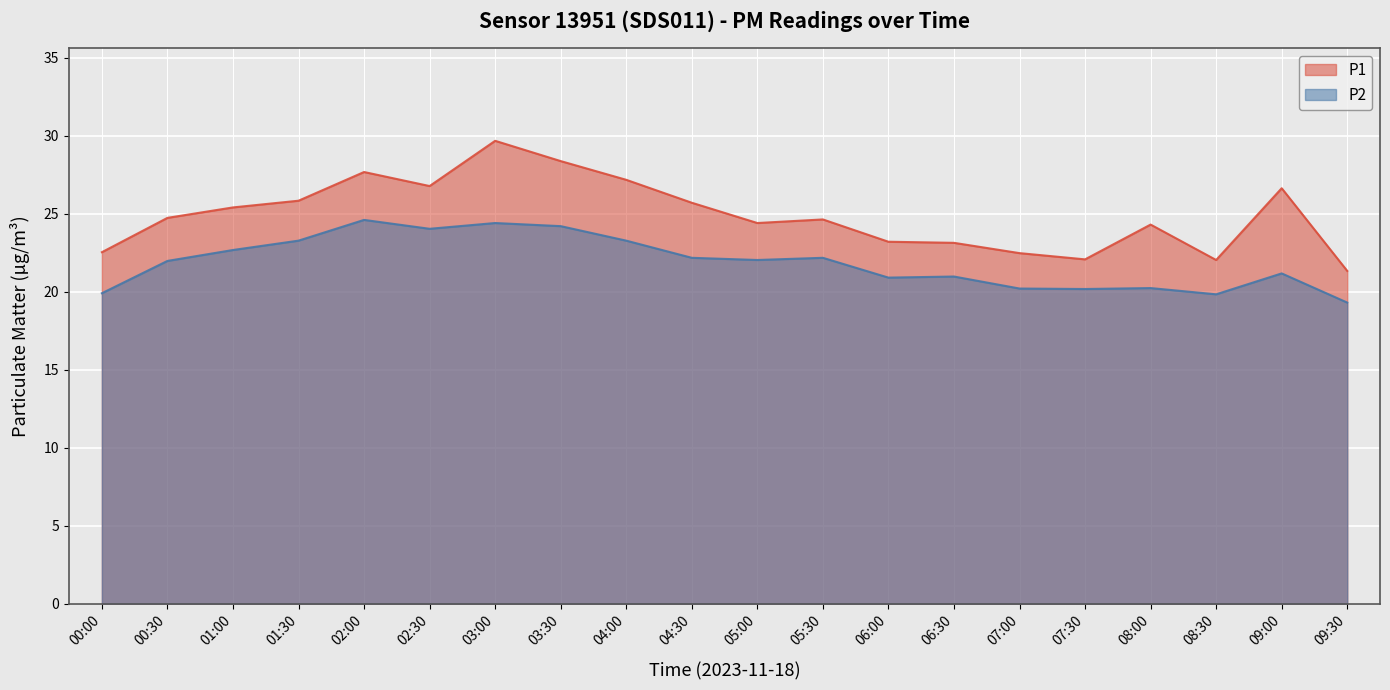

Which series has the widest spread of values?

P1